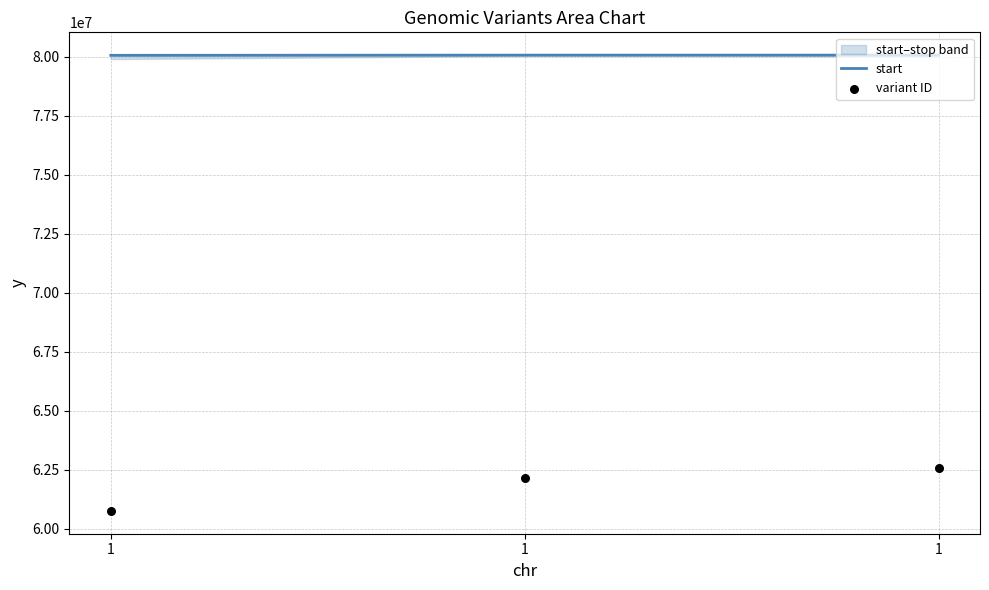

Which series contains the highest Y value?

start